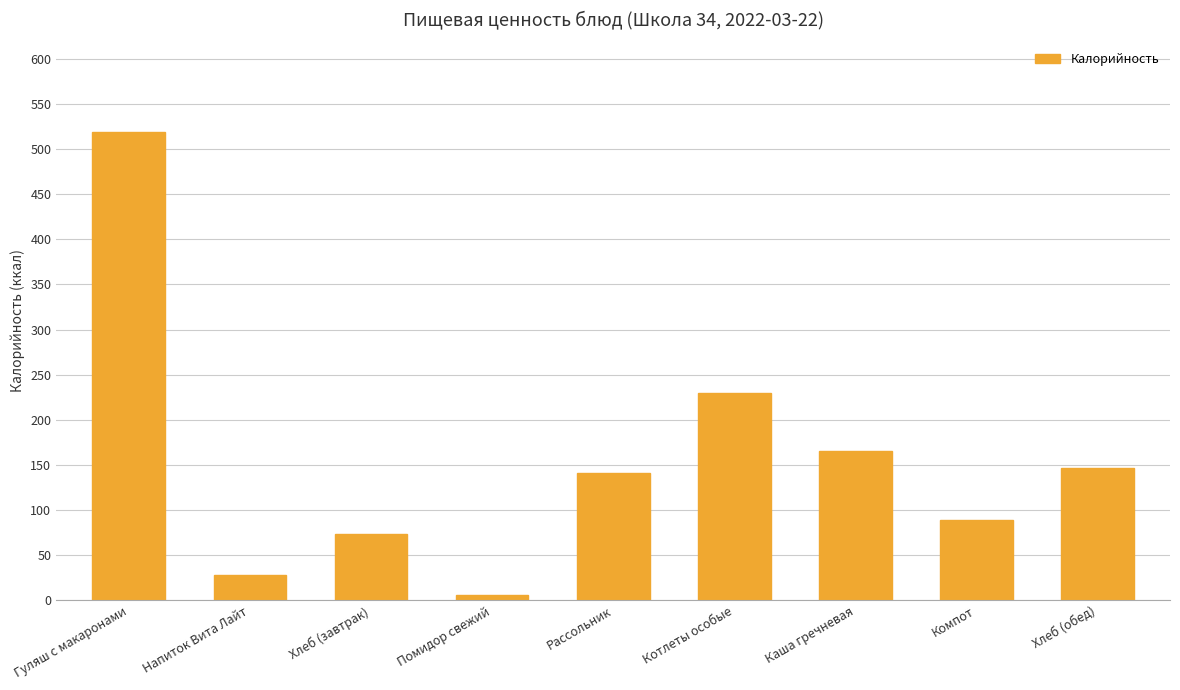

What position from the left is Напиток Вита Лайт?

2